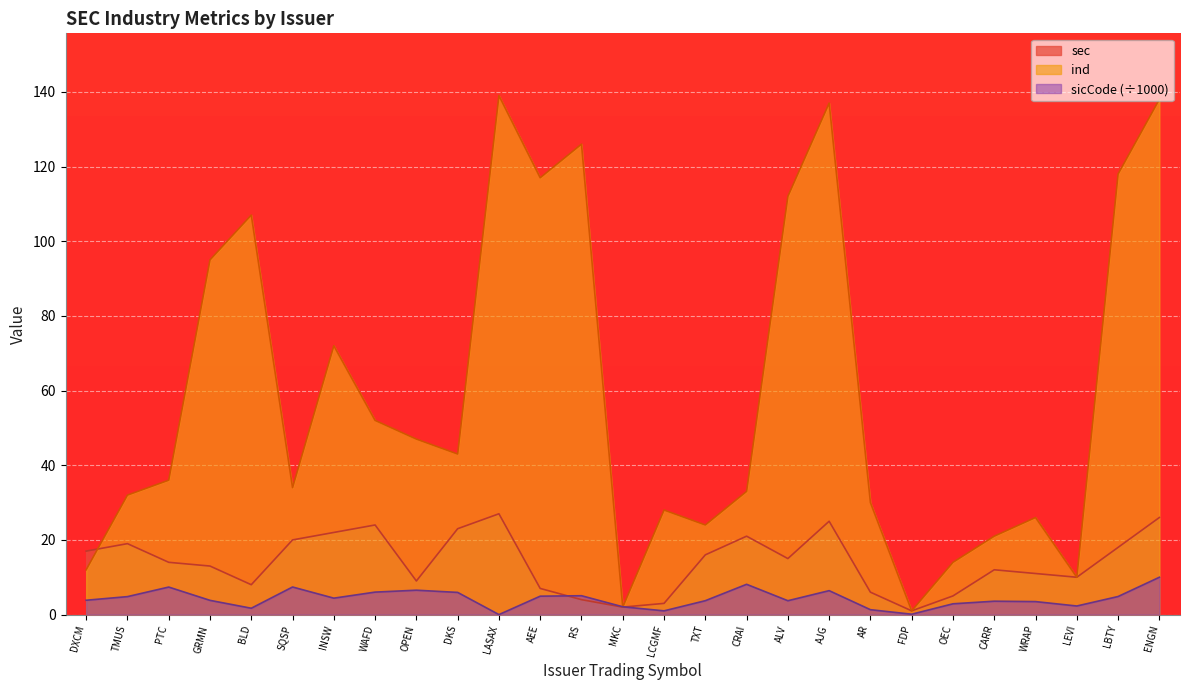

Is the value of sicCode at OEC greater than the value of ind at OEC?

No